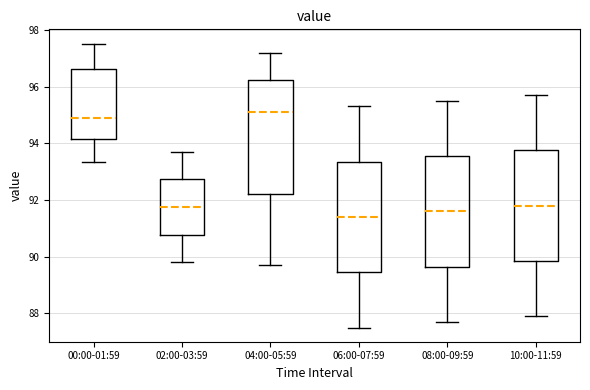

Where is the lower edge of the box for 06:00-07:59 on the y-axis? The values are not printed on the chart, so give them approximately, as read against the axis.

89.4